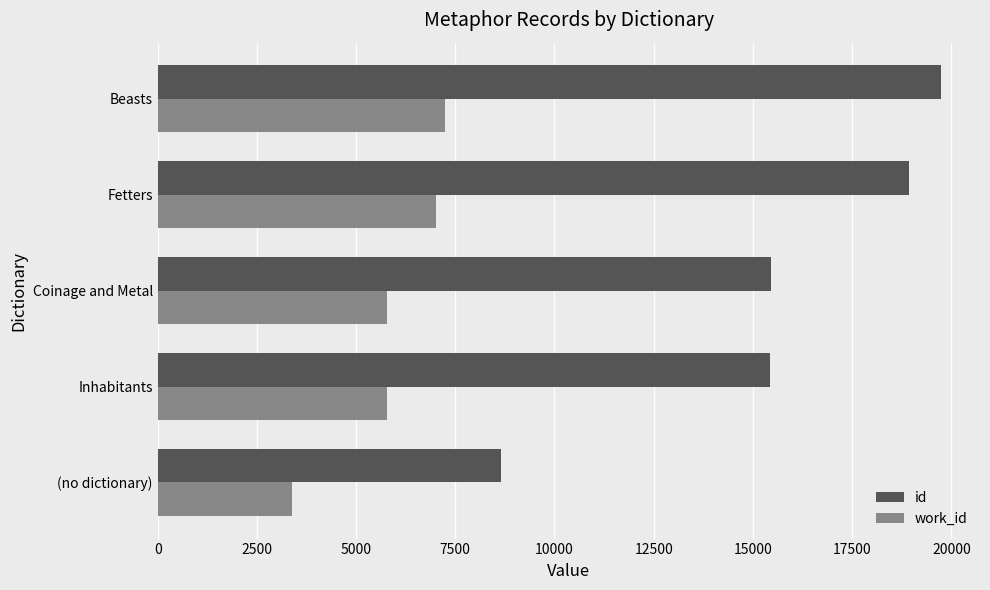

Which series has the largest range (max minus min)?

id